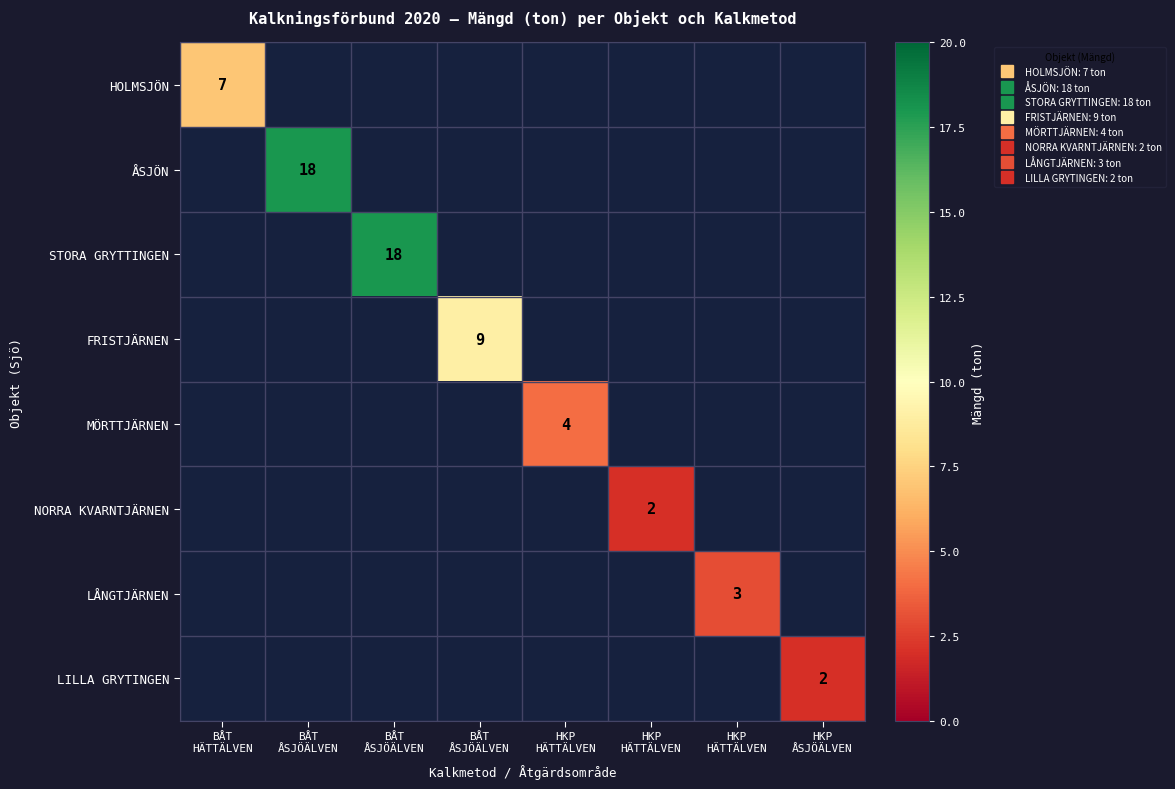

Is the value of FRISTJÄRNEN at HKP ÅSJÖÄLVEN greater than the value of HOLMSJÖN at HKP ÅSJÖÄLVEN?

No